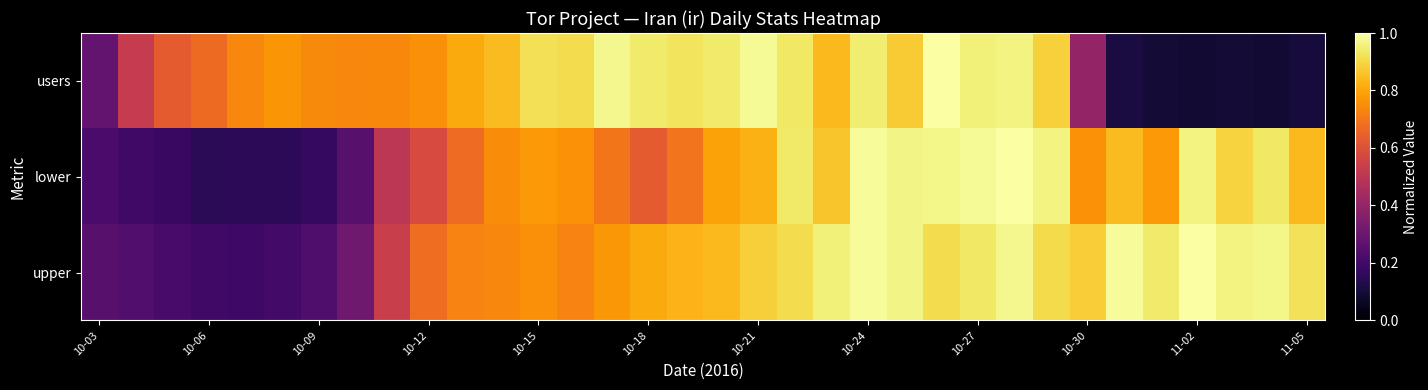

Which series has the largest range (max minus min)?

users